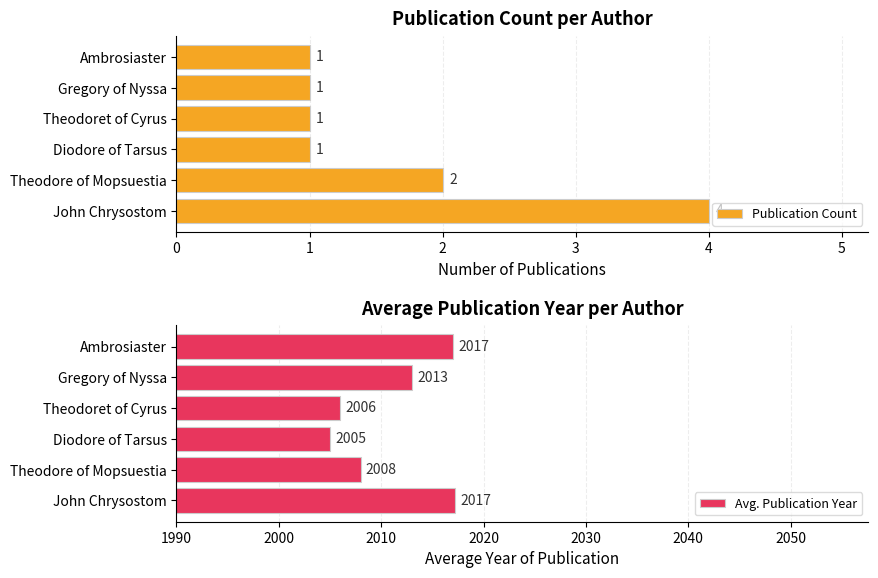

The Publication Count series shows 1 at Diodore of Tarsus. True or false?

True